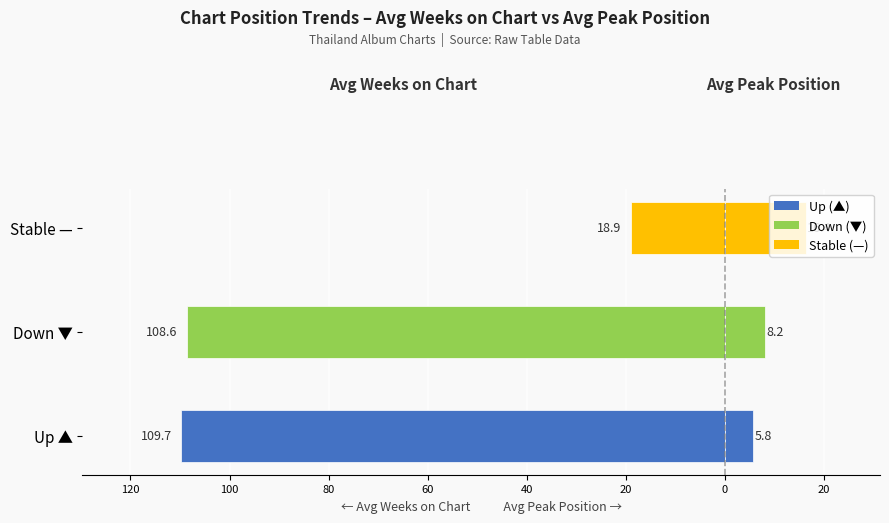

What is the average value of the Avg Peak Position series?

10.1